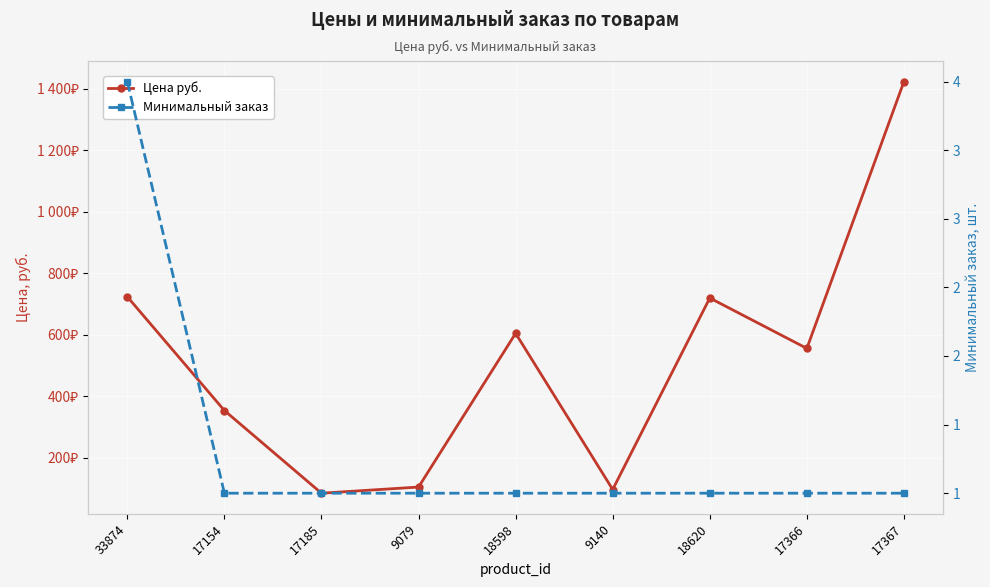

How many series are shown in this chart?

2